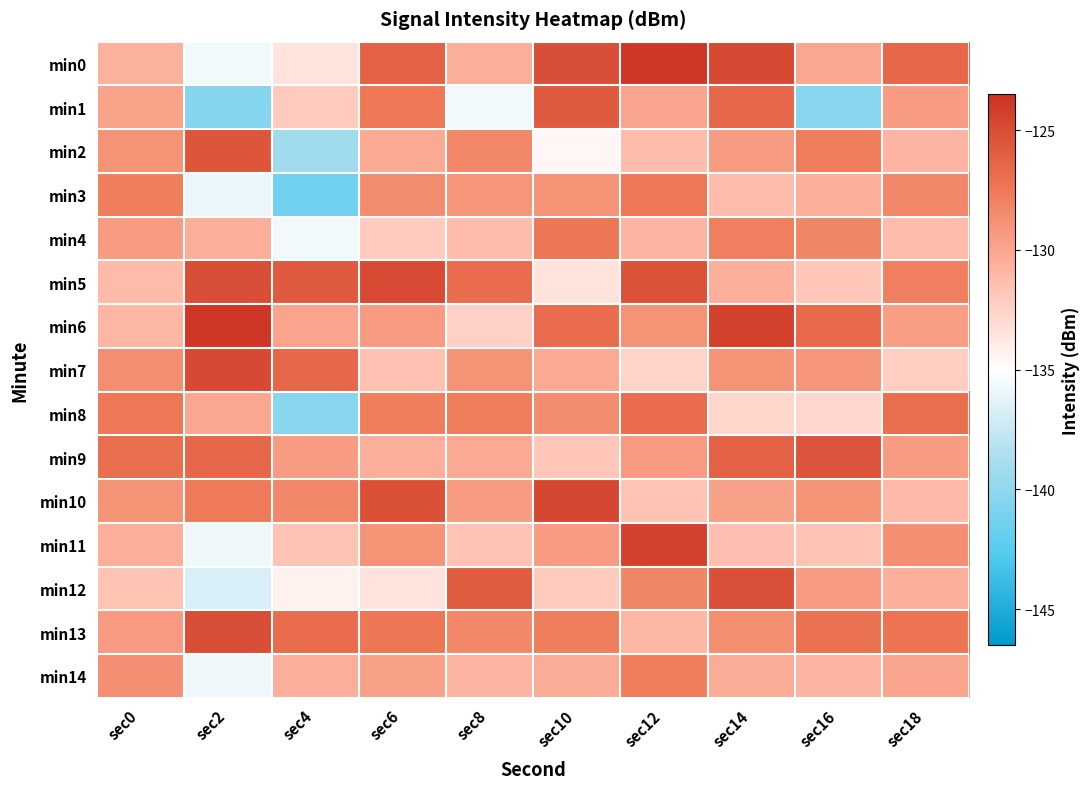

What is the smallest value displayed?

-141.4